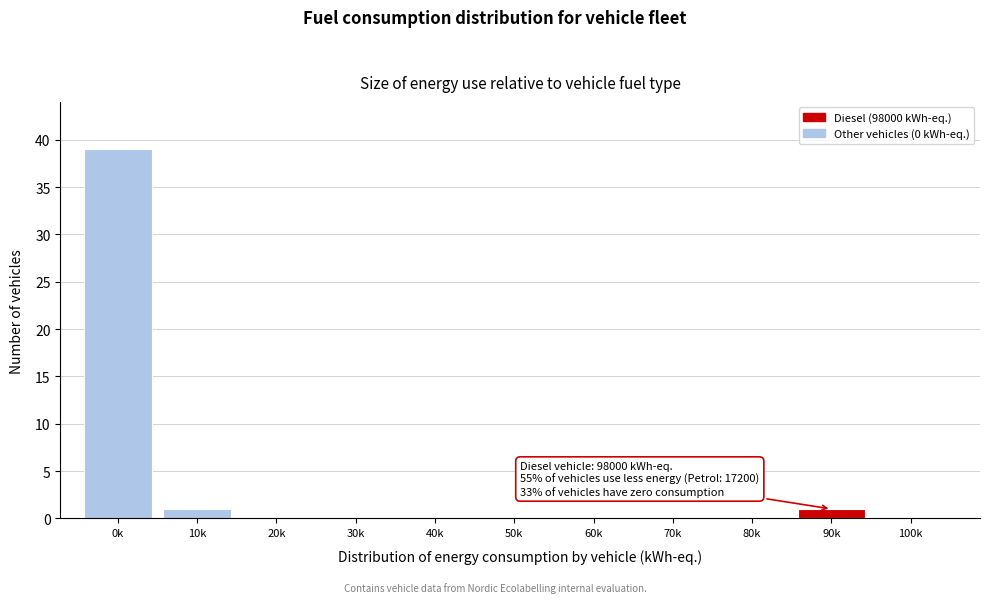

Reading right to left, transcribe all the data shown in this chart.

100k=0	90k=1	80k=0	70k=0	60k=0	50k=0	40k=0	30k=0	20k=0	10k=1	0k=39